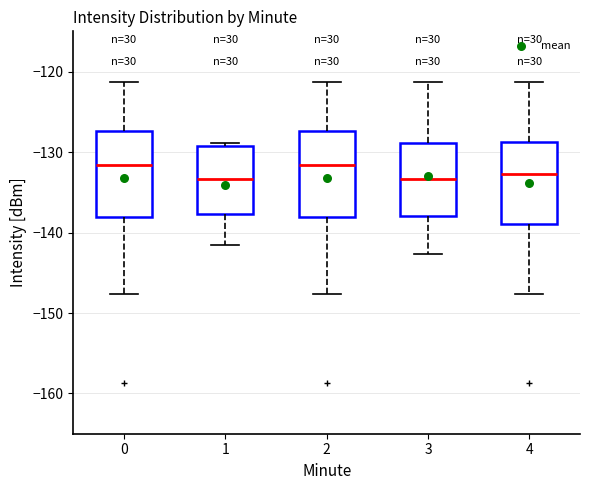

Where does the lower whisker of the box at x = 4 end on the y-axis? The values are not printed on the chart, so give them approximately, as read against the axis.

-148